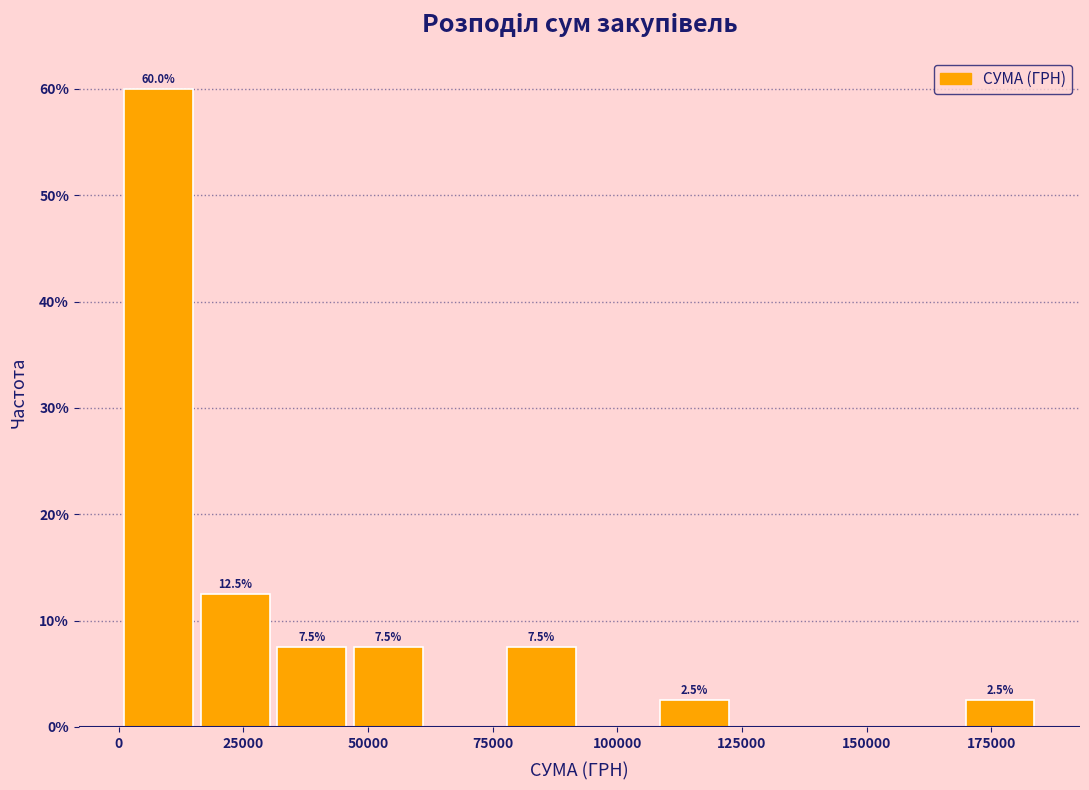

Around what value on the x-axis is the tallest bar? Give the approximate position of its centre, as read against the axis.

10000